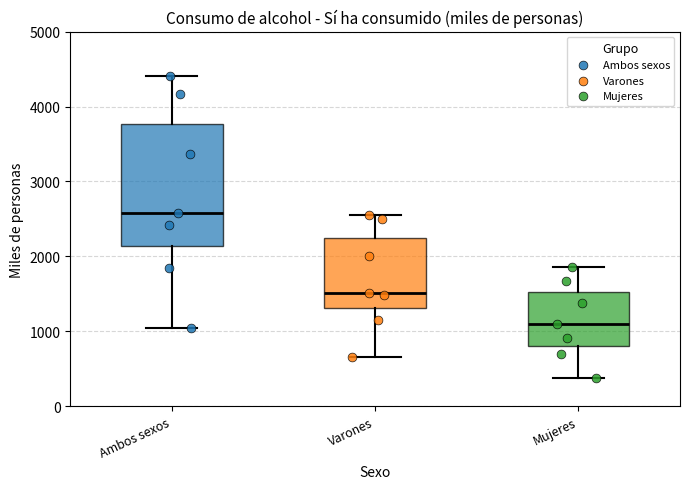

Where does the upper whisker of the box for Mujeres end on the y-axis? The values are not printed on the chart, so give them approximately, as read against the axis.

1900